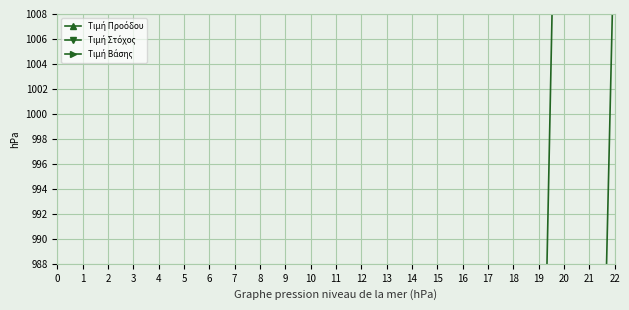

Which series has the largest range (max minus min)?

Τιμή Στόχος